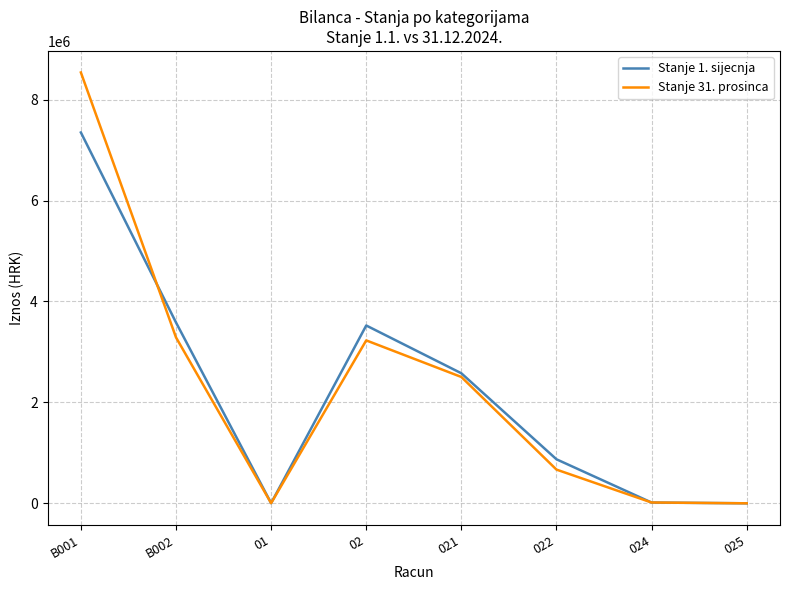

What is the difference between the Stanje 1. sijecnja values at B001 and 021?

4772425.4